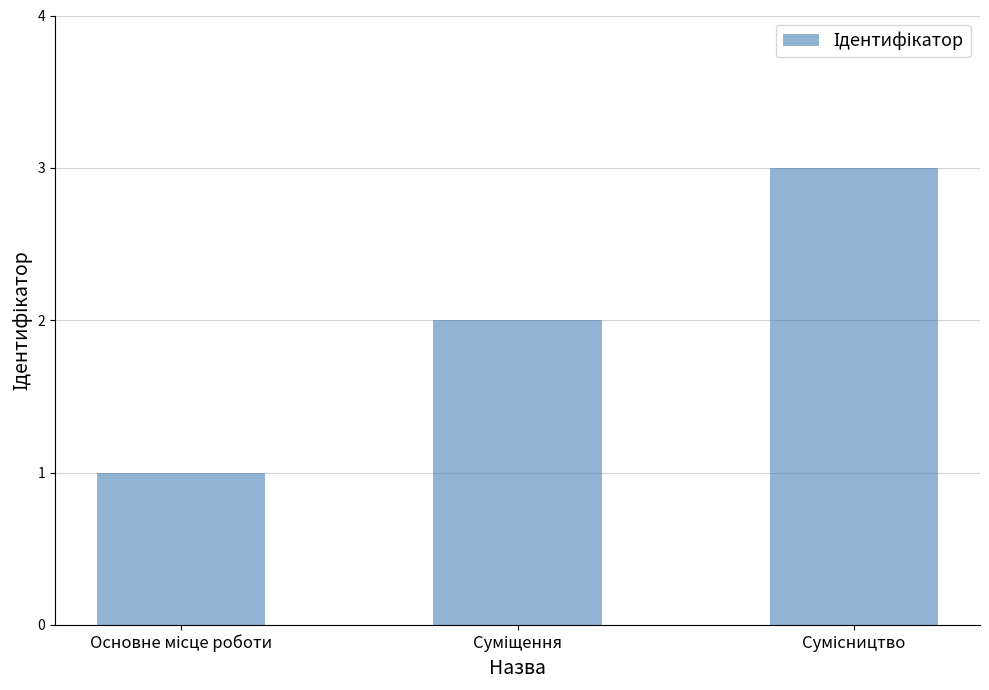

What is the greatest value displayed?

3